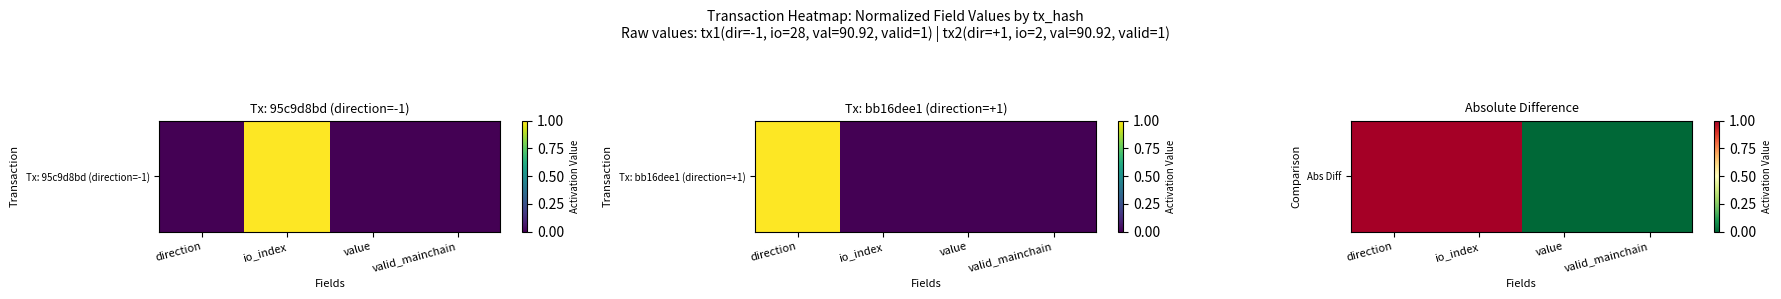

Reading left to right, list all the values displayed in this chart.

direction=1	io_index=1	value=0	valid_mainchain=0